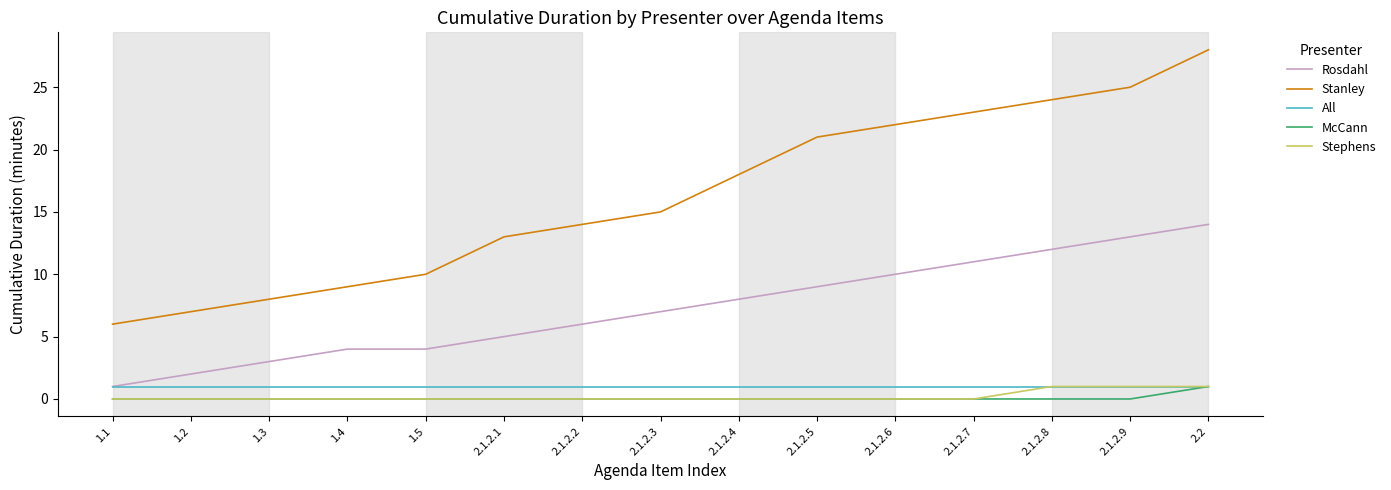

True or false: Stanley and McCann intersect in this chart.

False